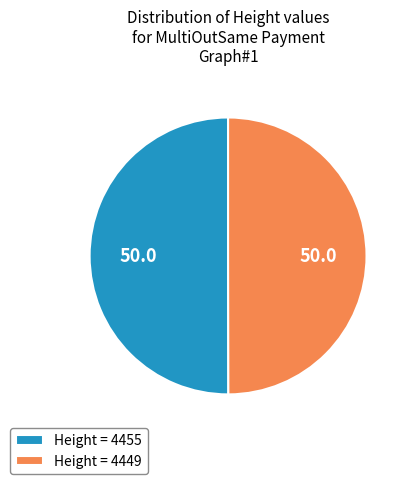

Do Height = 4455 and Height = 4449 together represent more than half of the pie?

Yes